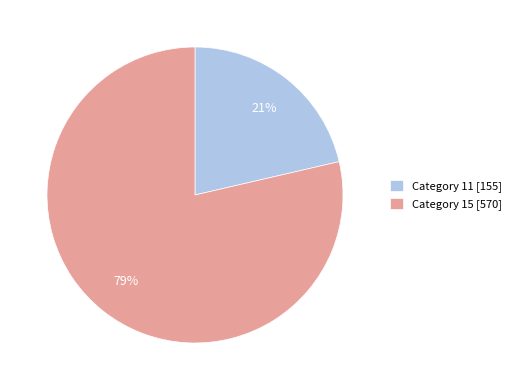

Which category accounts for the majority?

Category 15 [570]